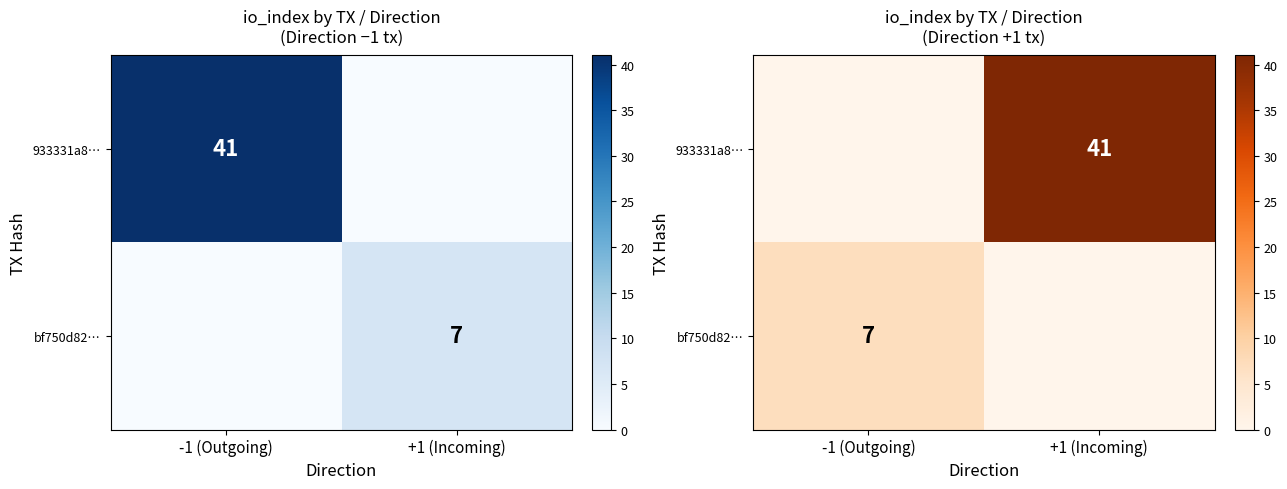

What is the total value across all series at -1 (Outgoing)?

7